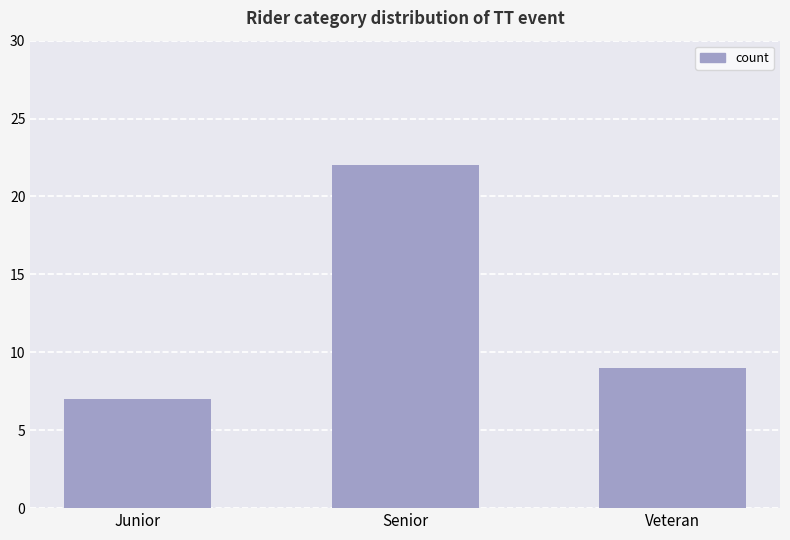

Rank the categories by value from lowest to highest.

Junior, Veteran, Senior